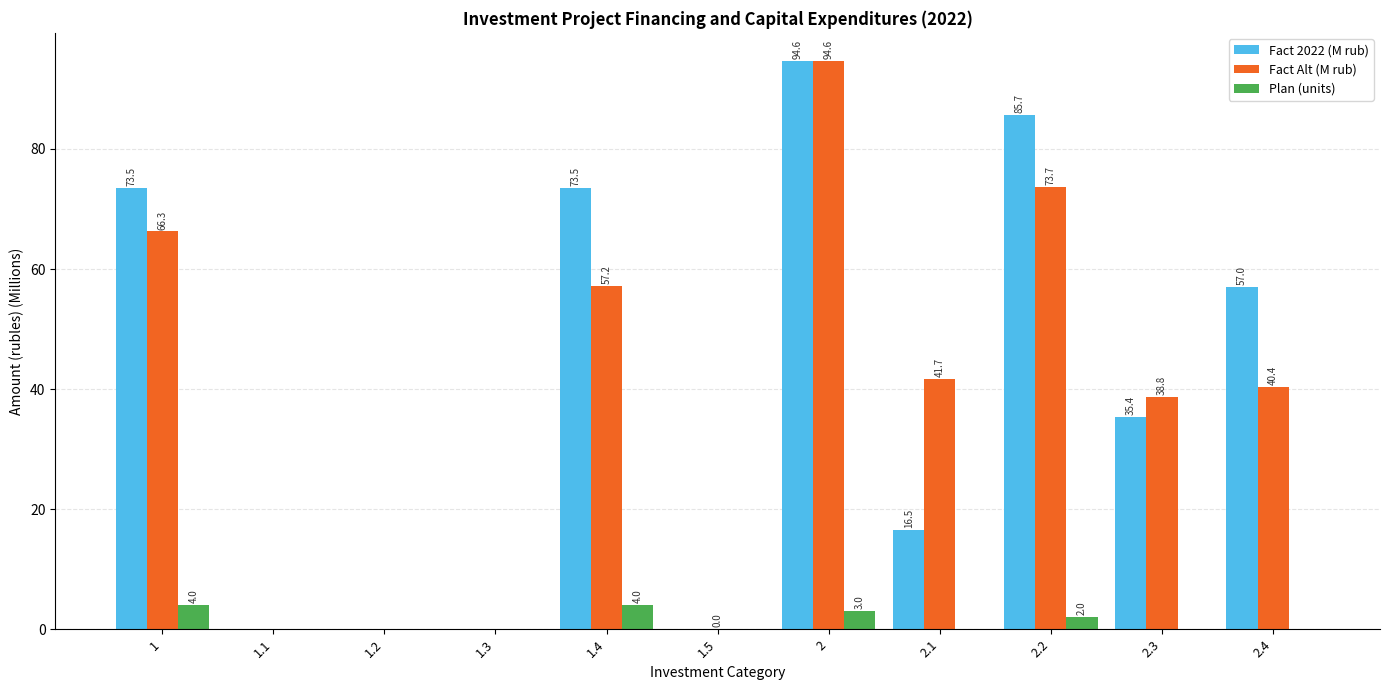

What is the highest value of the Plan (units) series?

4.0